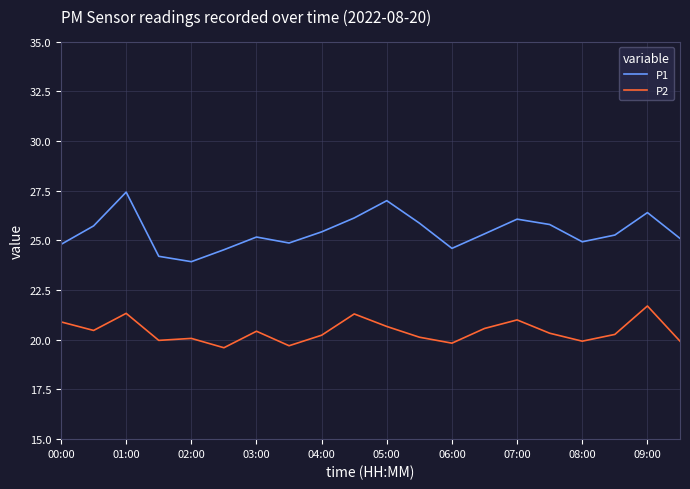

What is the difference between the maximum and minimum values in the P1 series?

3.5